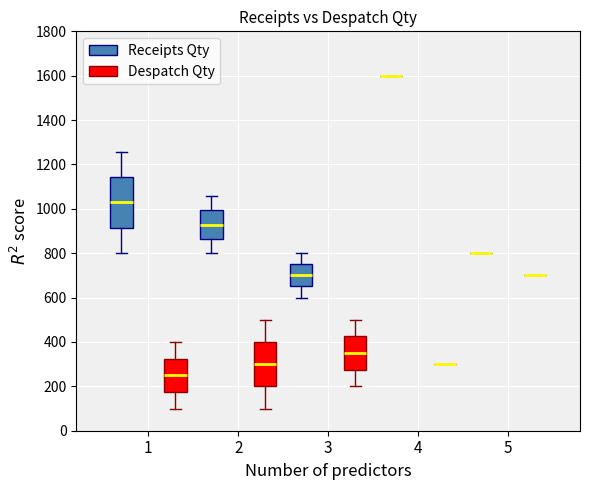

Reading left to right, read every box against the y-axis: the position of its median line, the range the box covers, and the ends of its whiskers. The values are not printed on the chart, so give them approximately, as read against the axis.

1 (Receipts Qty): median 1020, box 920 to 1140, whiskers 800 to 1260
1 (Despatch Qty): median 260, box 180 to 320, whiskers 100 to 400
2 (Receipts Qty): median 920, box 860 to 1000, whiskers 800 to 1060
2 (Despatch Qty): median 300, box 200 to 400, whiskers 100 to 500
3 (Receipts Qty): median 700, box 660 to 760, whiskers 600 to 800
3 (Despatch Qty): median 360, box 280 to 420, whiskers 200 to 500
4 (Receipts Qty): box collapsed to a line at 1600, whiskers 1600 to 1600
4 (Despatch Qty): box collapsed to a line at 300, whiskers 300 to 300
5 (Receipts Qty): box collapsed to a line at 800, whiskers 800 to 800
5 (Despatch Qty): box collapsed to a line at 700, whiskers 700 to 700